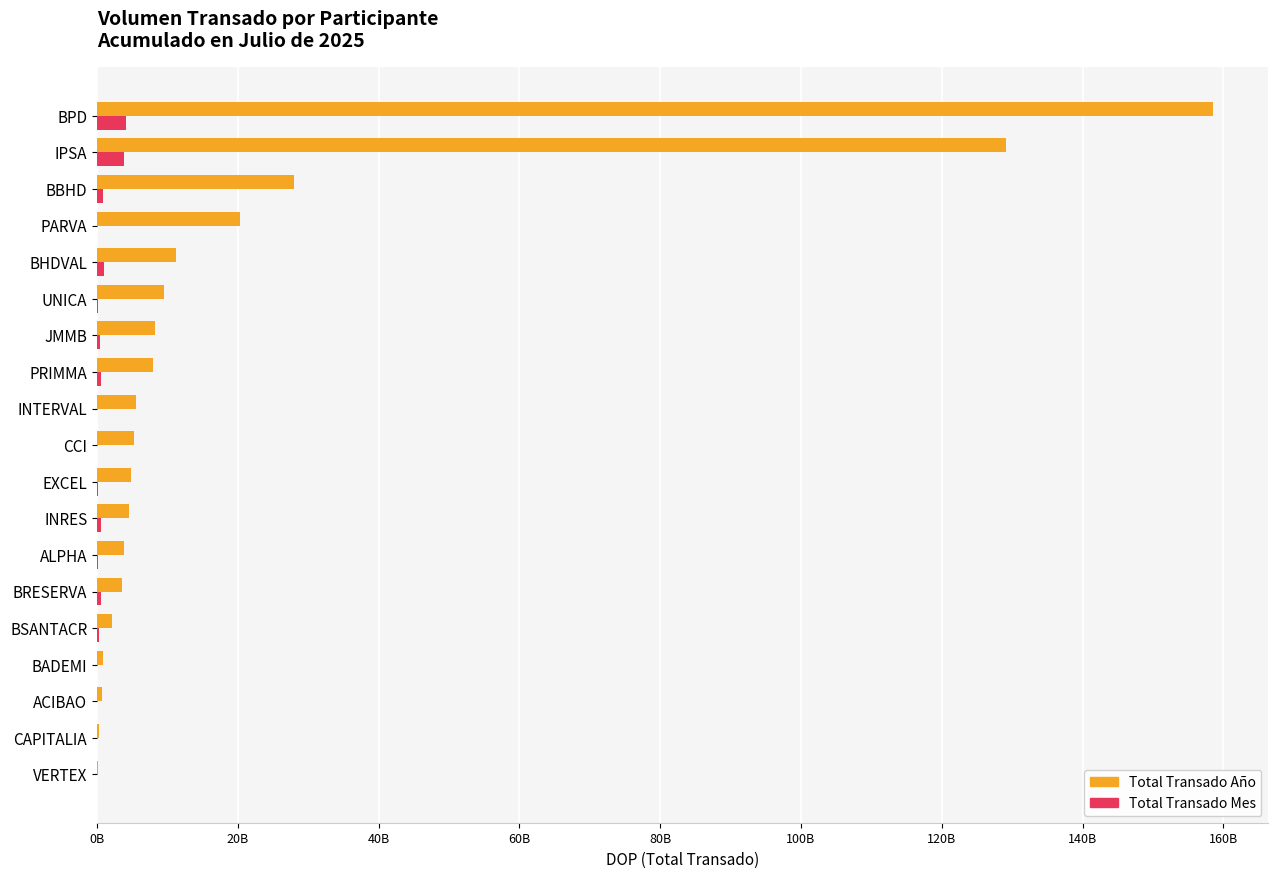

Rank the series by their average value, from lowest to highest.

Total Transado Mes, Total Transado Año